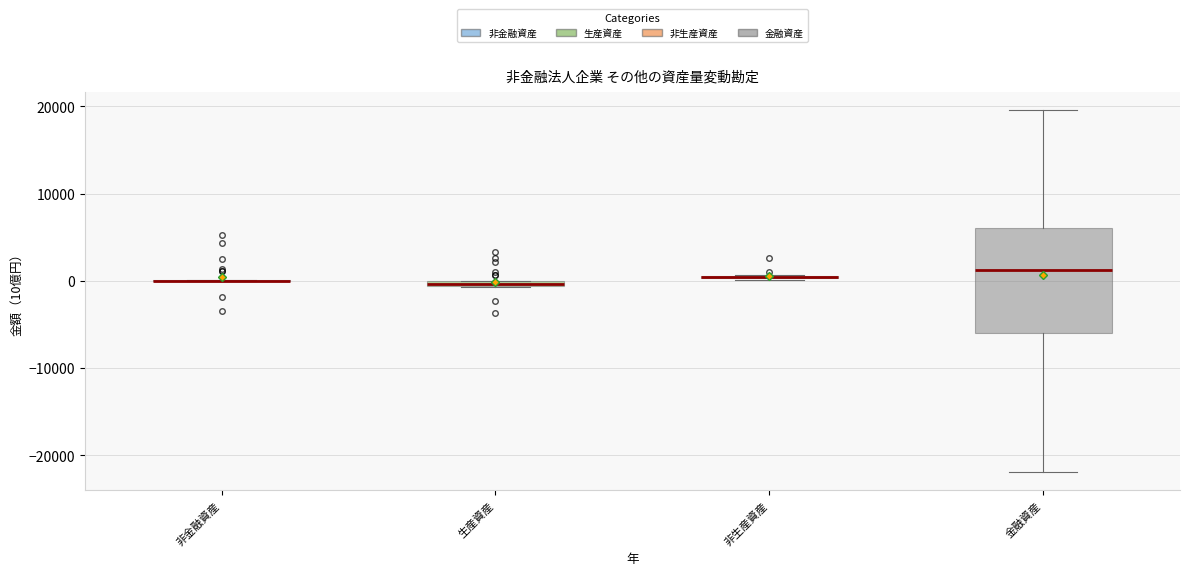

Comparing the boxes themselves (not the whiskers), which one is the tallest?

金融資産